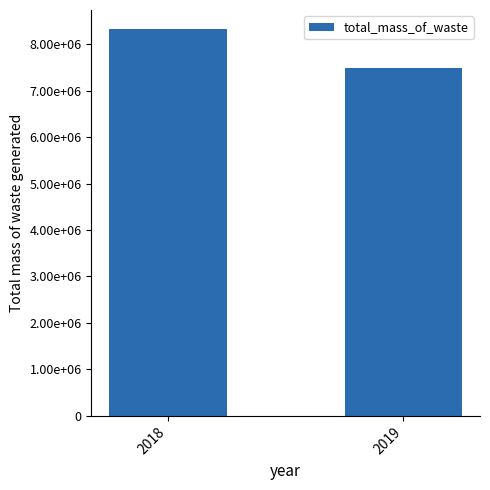

Does the chart contain any negative values?

No